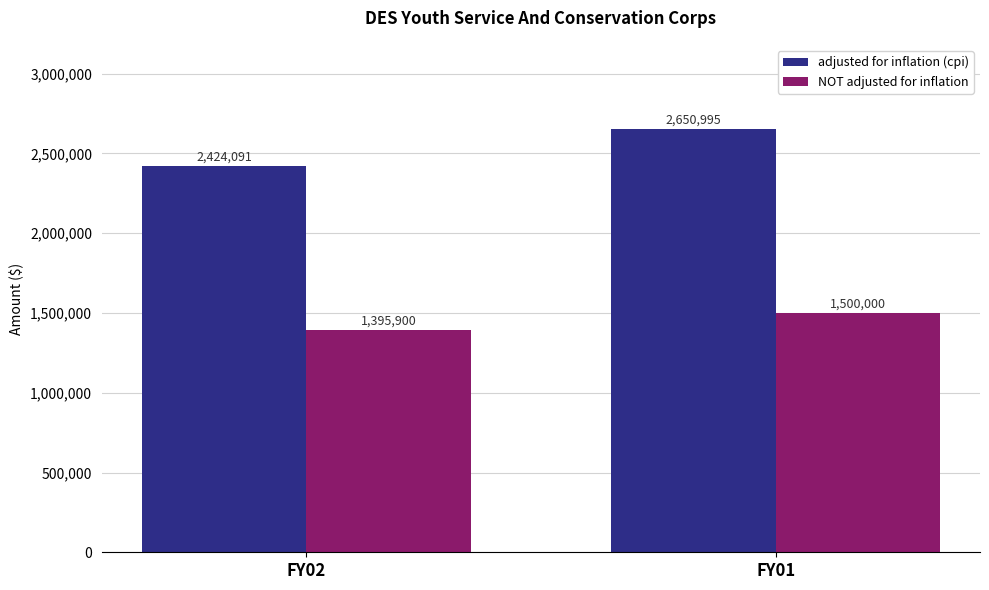

What is the value of the adjusted for inflation (cpi) bar at the 2nd from the left?

2650995